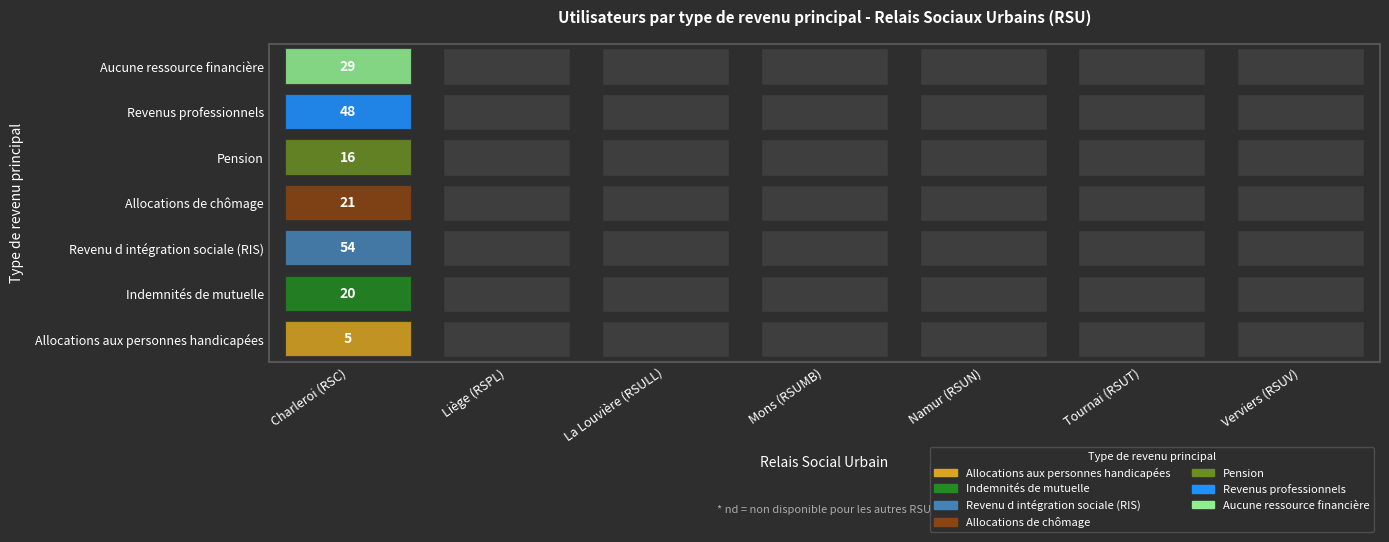

Is it true that Indemnités de mutuelle equals 0 at Namur (RSUN)?

True